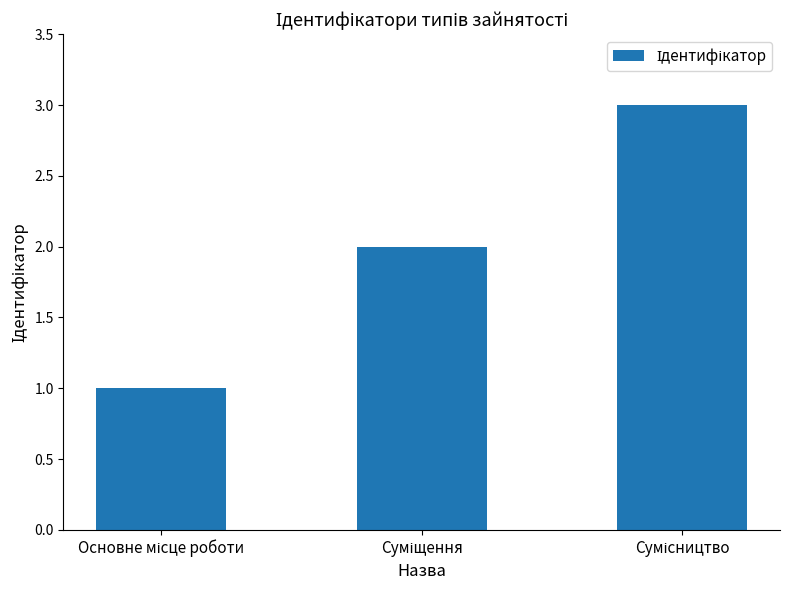

What is the maximum value shown in the chart?

3